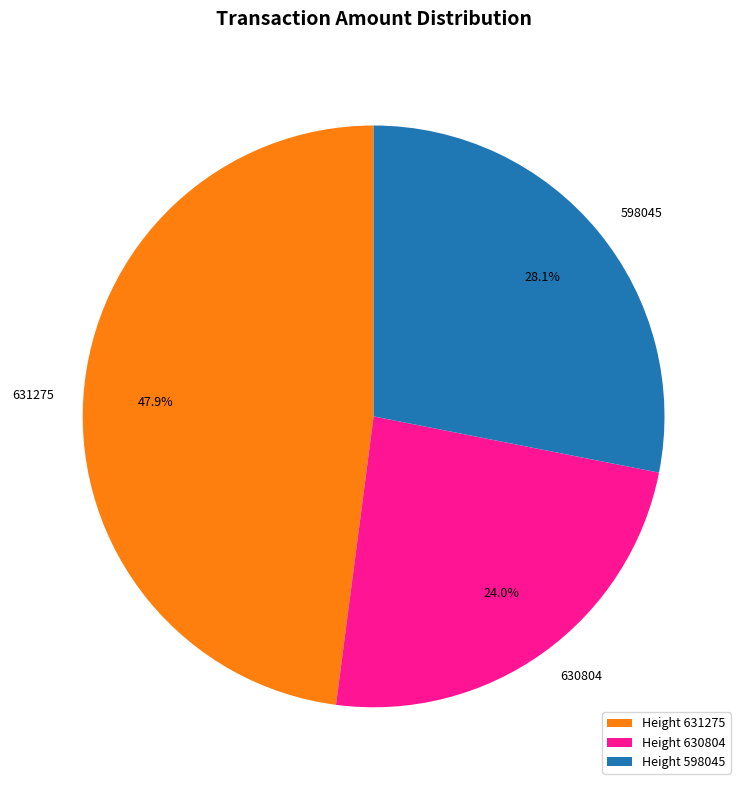

Which slice is the largest?

Height 631275